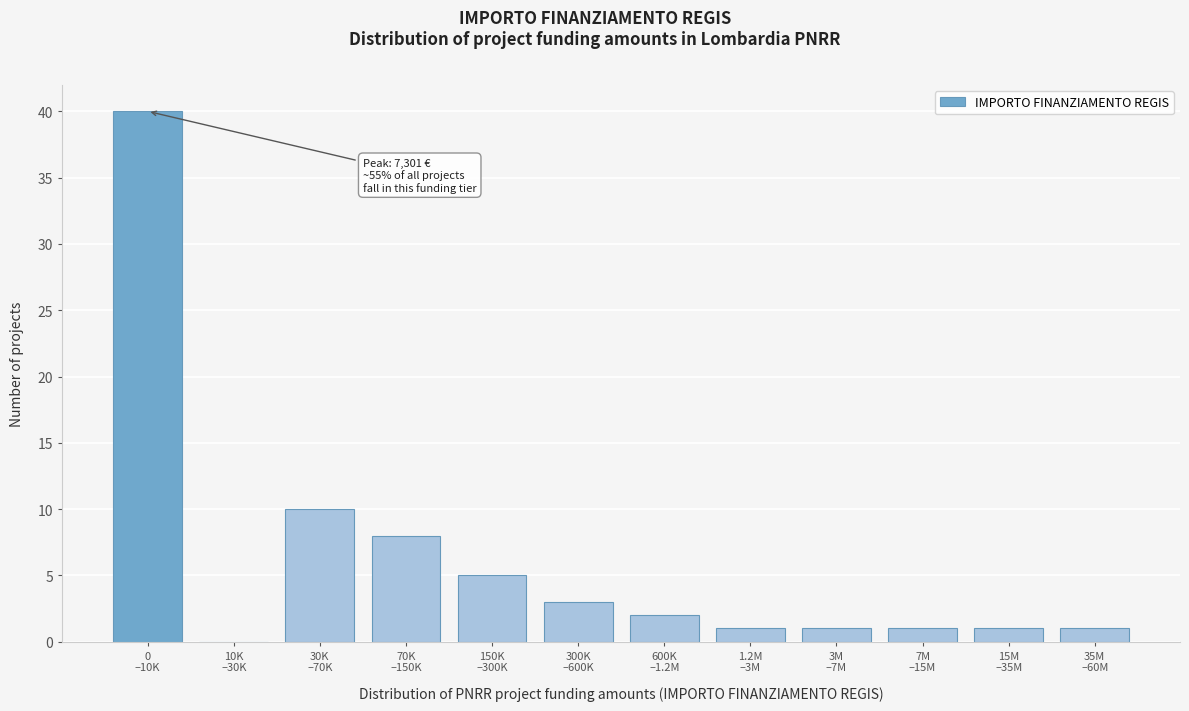

What is the greatest value displayed?

40